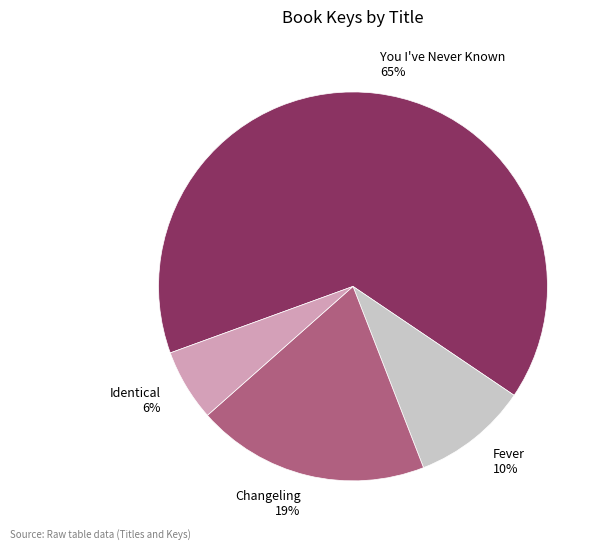

Is the sum of Fever and Identical greater than half?

No